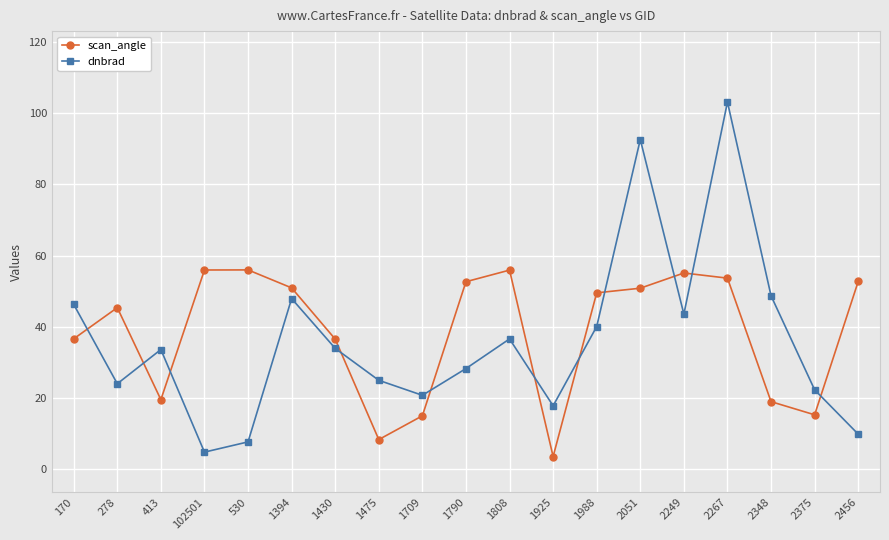

Rank the series by their average value, from lowest to highest.

dnbrad, scan_angle